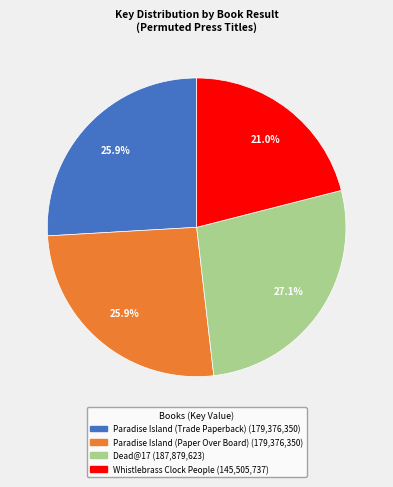

How much of the chart is everything except Dead@17?

72.9%